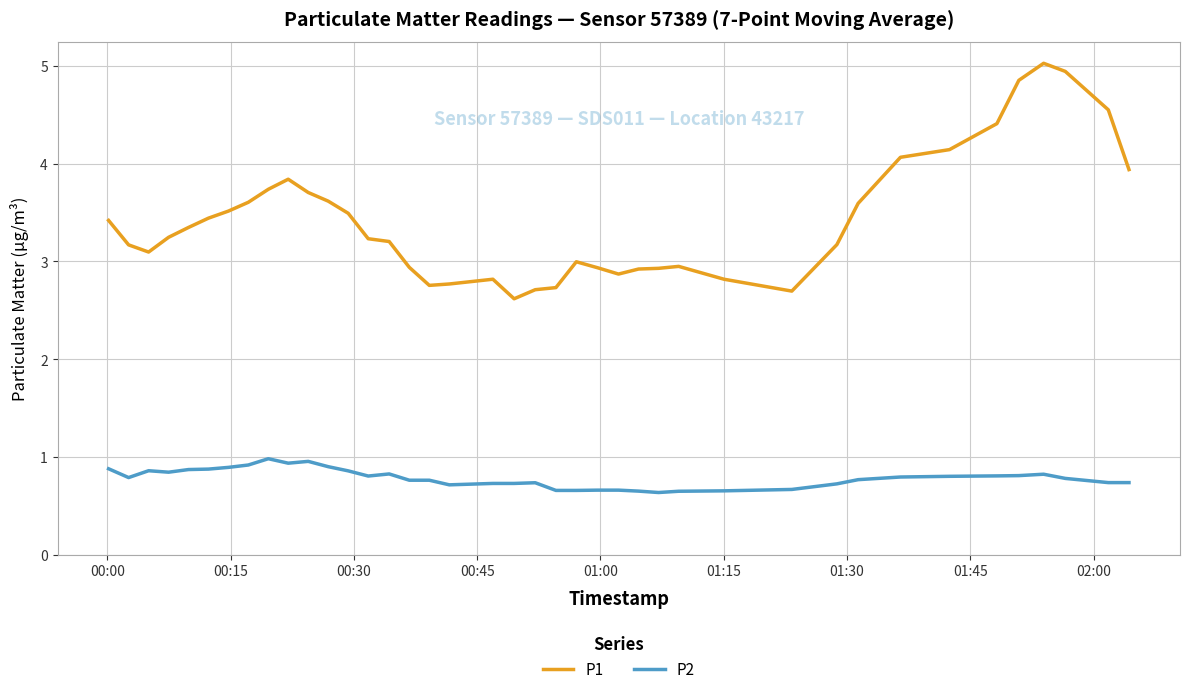

Which series has the largest range (max minus min)?

P1